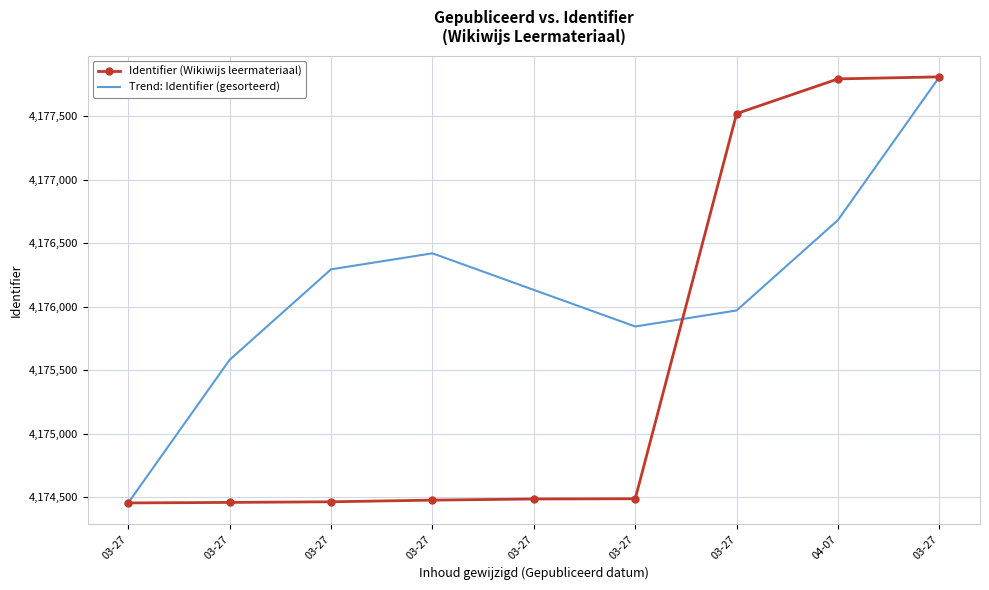

Which category has the lowest value across all series?

03-27